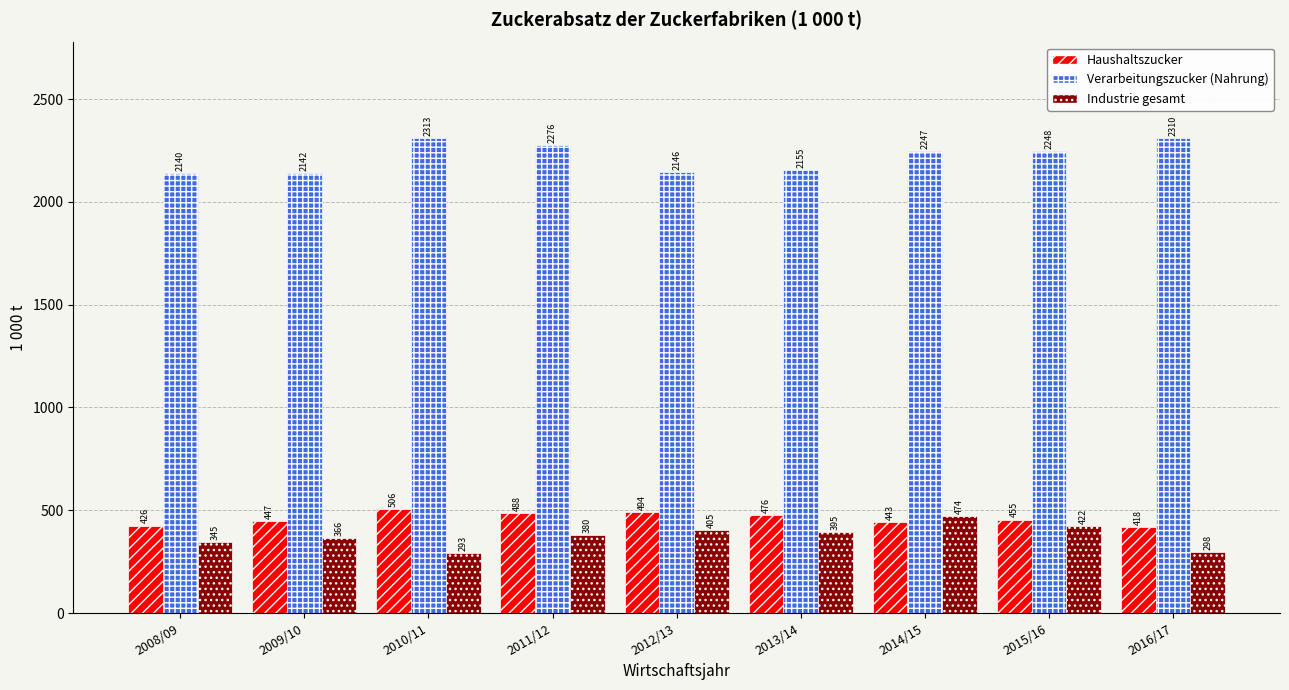

Rank the series at 2012/13 from highest to lowest value.

Verarbeitungszucker (Nahrung), Haushaltszucker, Industrie gesamt